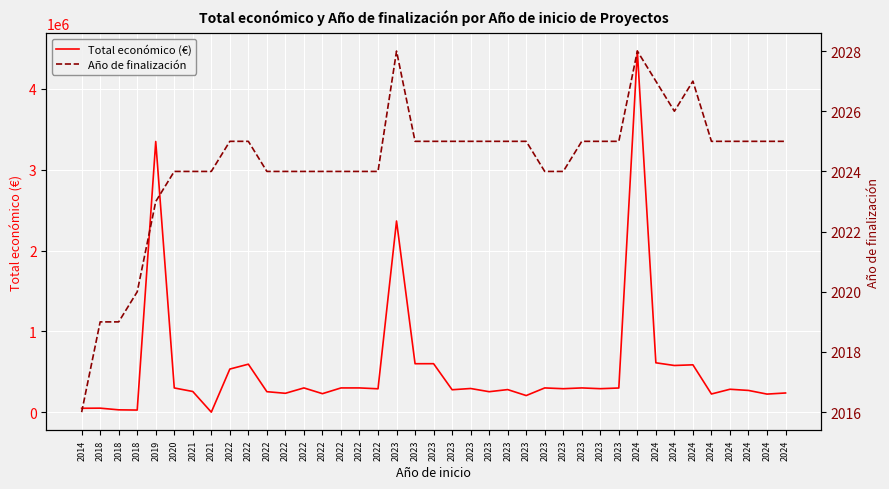

At 2018, list the series in order from largest to smallest.

Total económico (€), Año de finalización